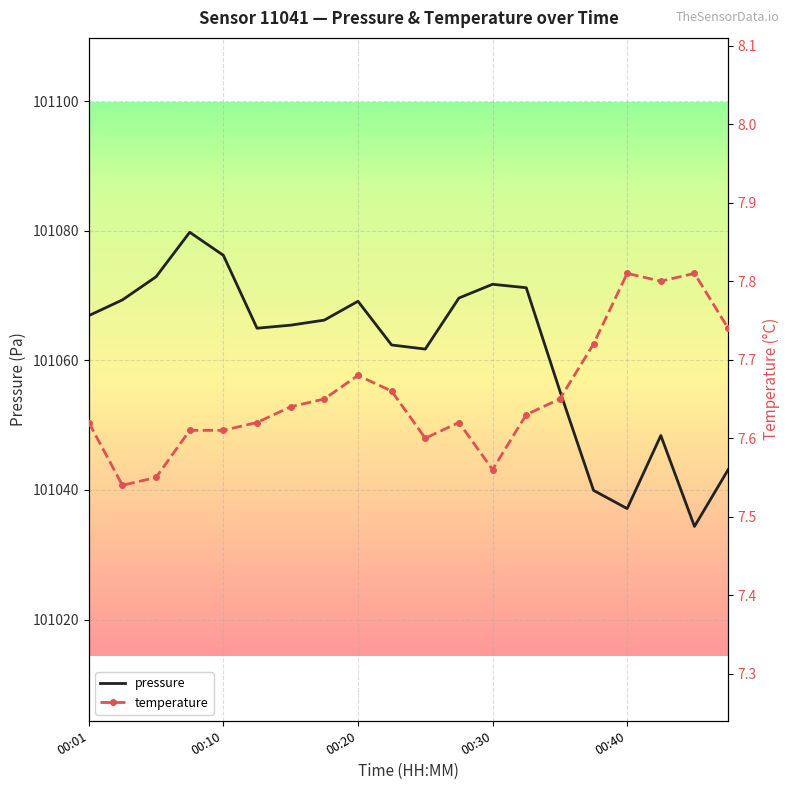

True or false: pressure and temperature cross at least once.

False